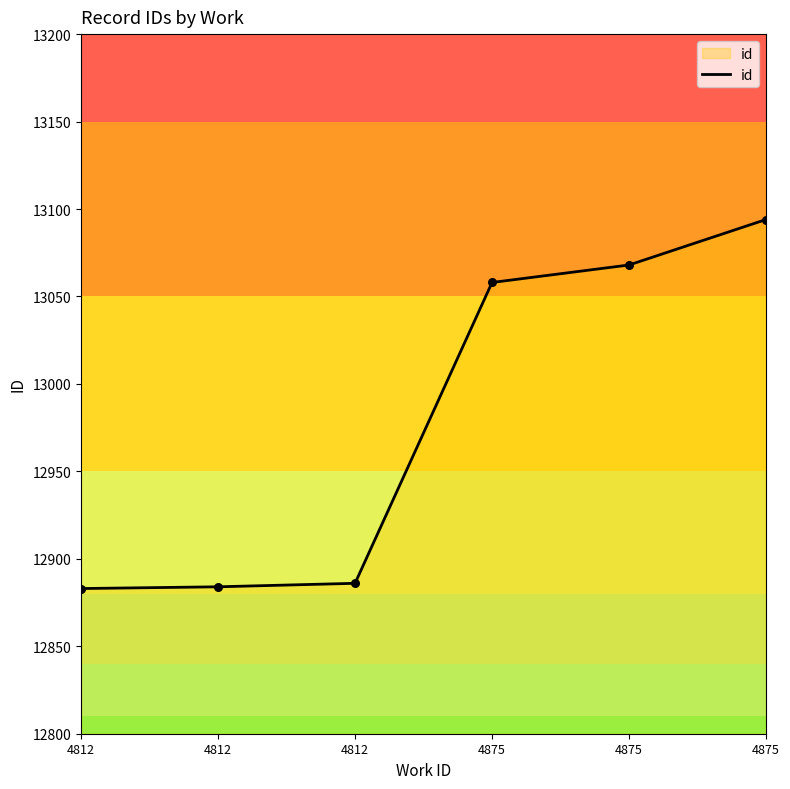

Between 4875 and 4875, which is larger?

4875